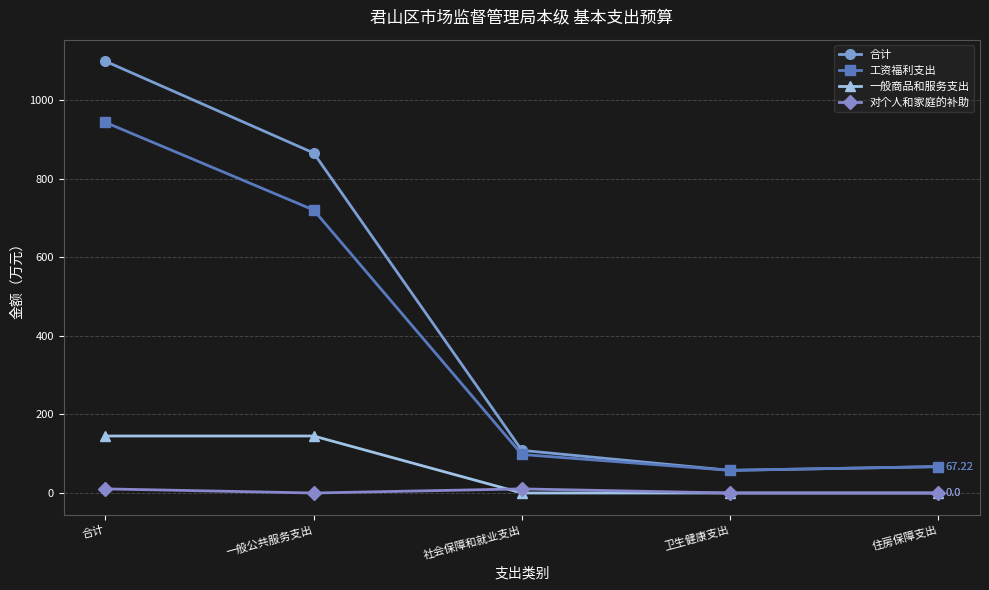

Which series changed the most between 合计 and 住房保障支出?

合计